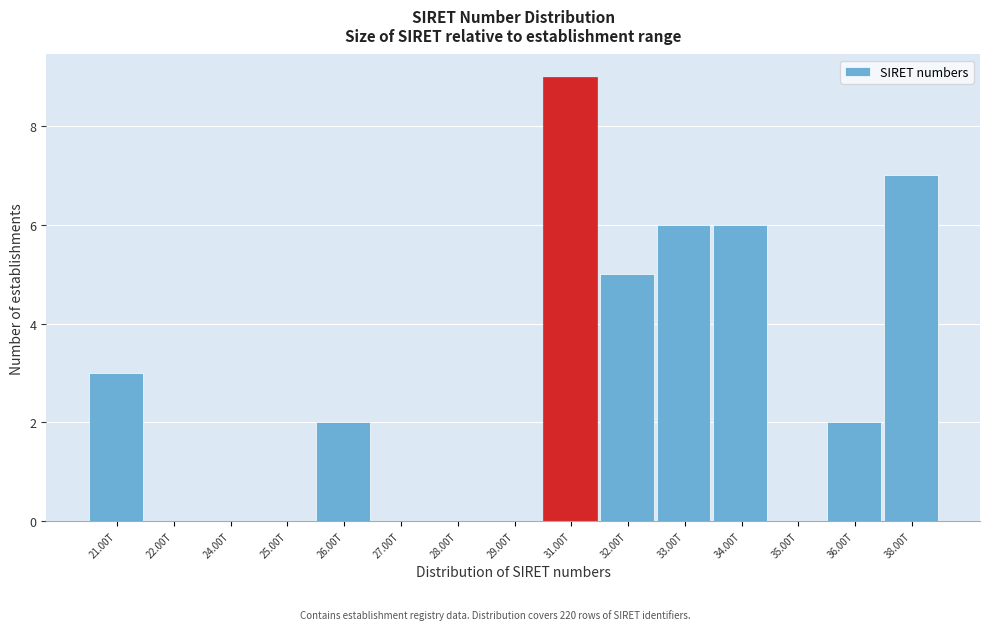

Reading left to right, transcribe all the data shown in this chart.

21.00T=3	22.00T=0	24.00T=0	25.00T=0	26.00T=2	27.00T=0	28.00T=0	29.00T=0	31.00T=9	32.00T=5	33.00T=6	34.00T=6	35.00T=0	36.00T=2	38.00T=7